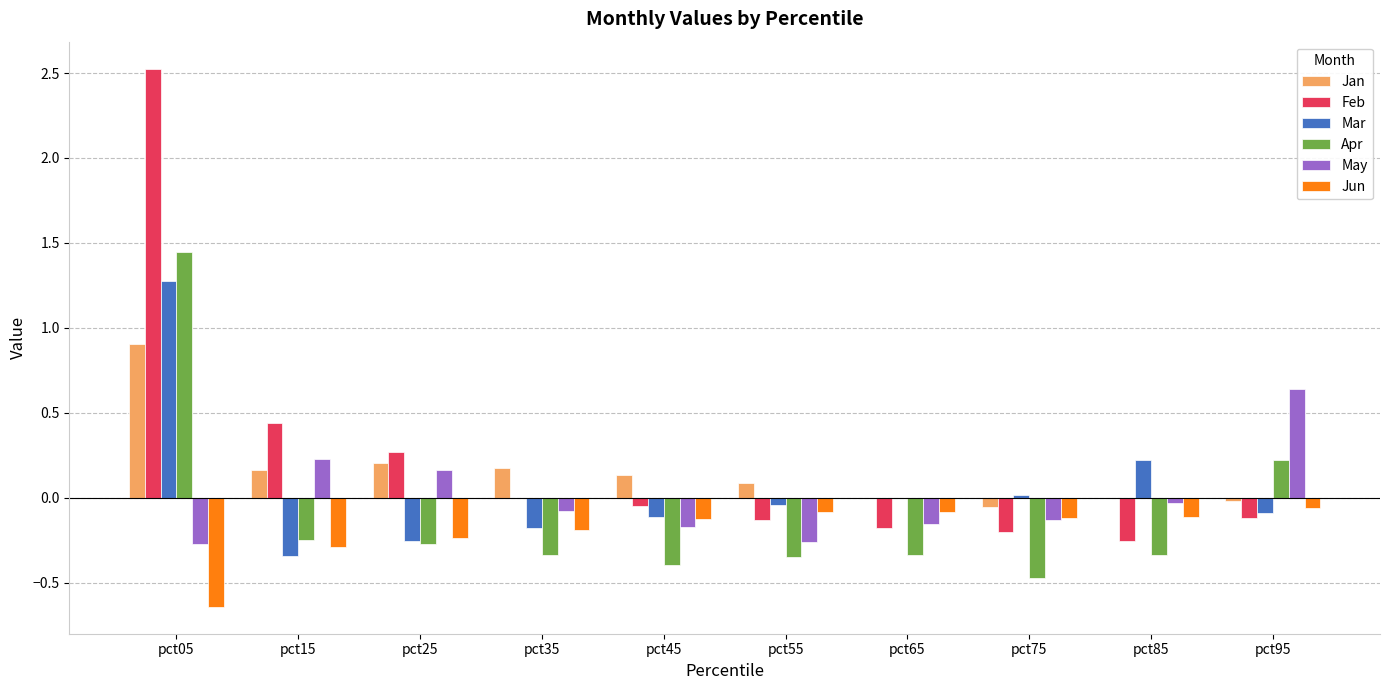

The value of May at pct95 is 0.3. True or false?

False